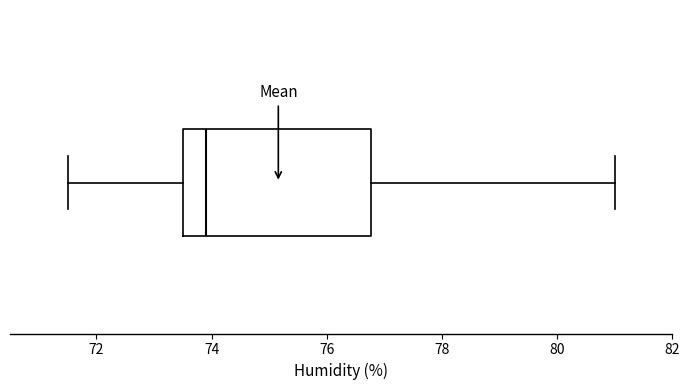

Transcribe this box plot: give where the median line is, the range the box spans, and where the two whiskers end, as read against the x-axis. The values are not printed on the chart, so give them approximately, as read against the axis.

median 74.0, box 73.6 to 76.8, whiskers 71.6 to 81.0